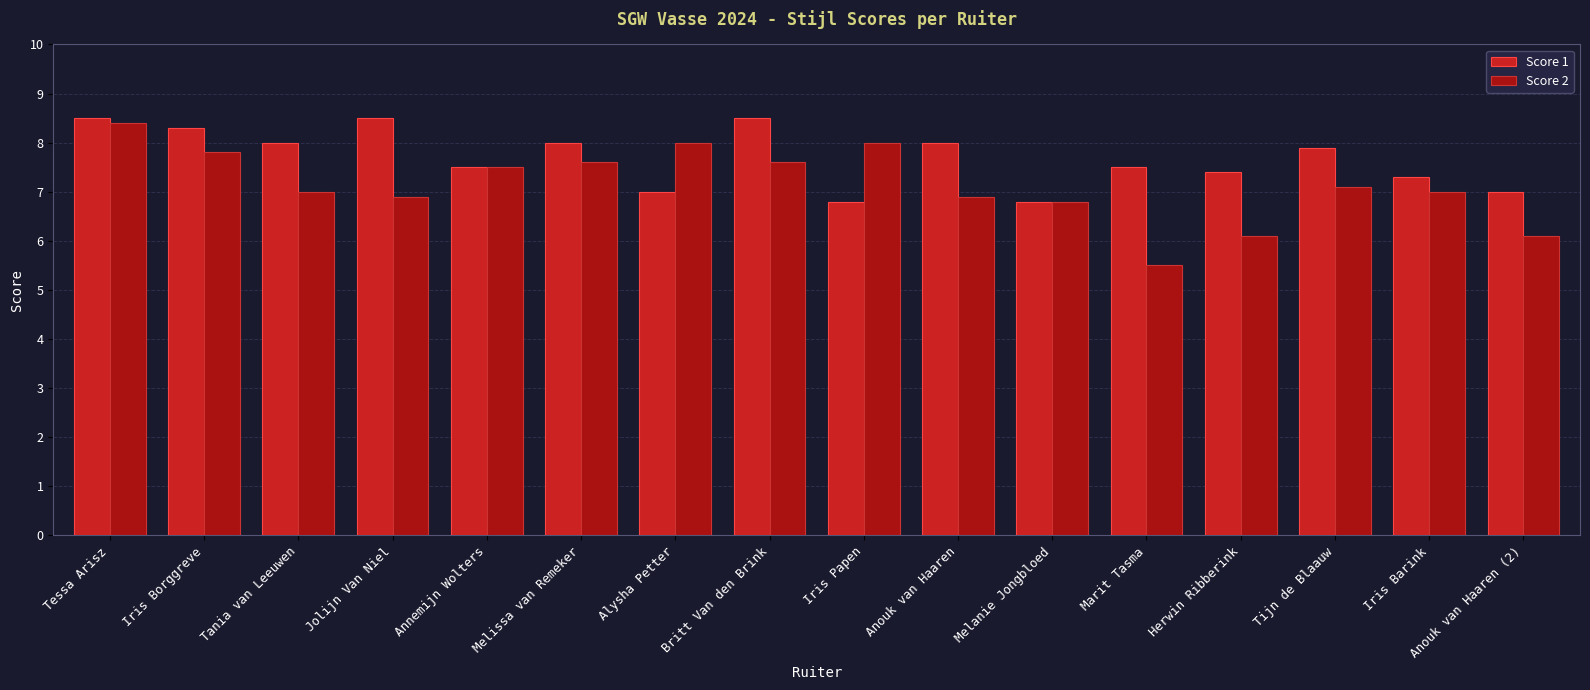

What is the minimum value for Score 1?

6.8